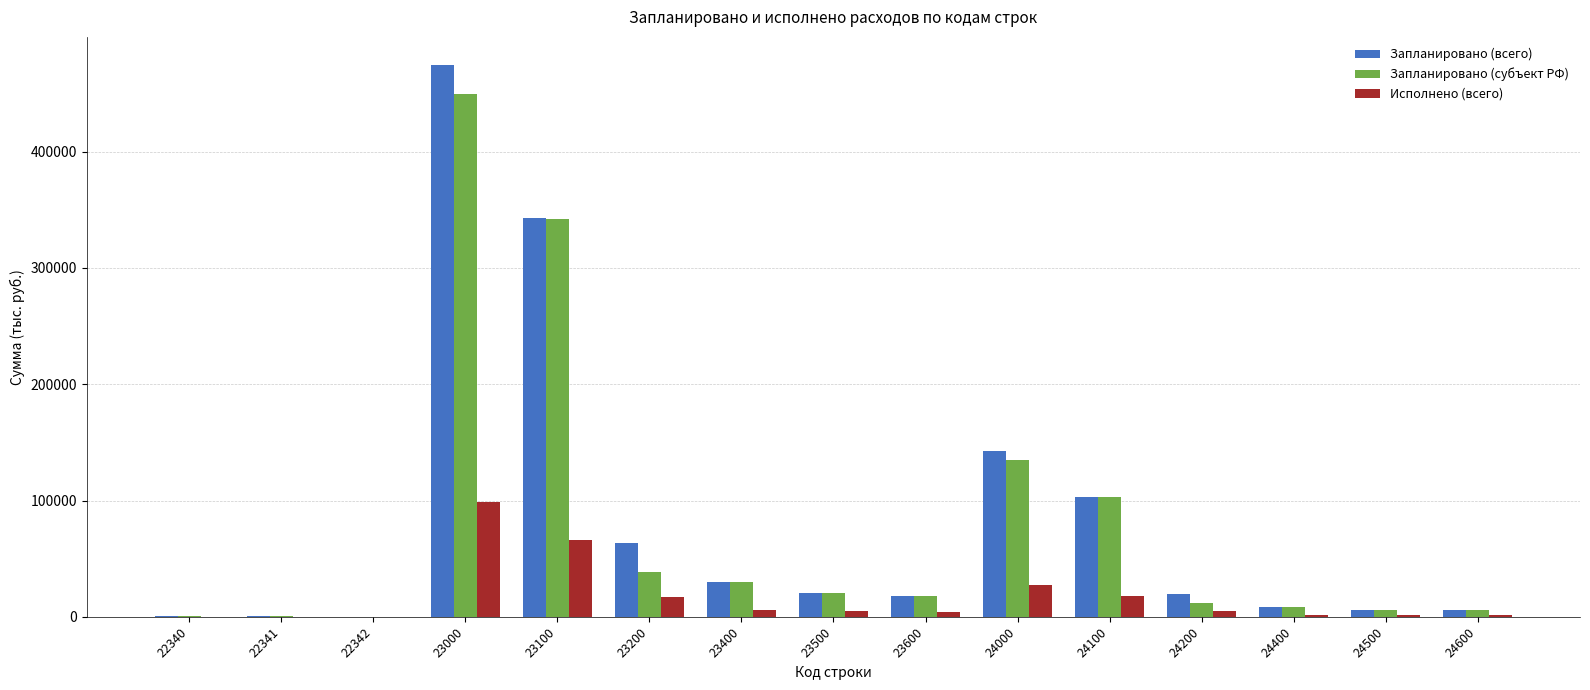

Between 23200 and 24100, which series saw the biggest shift?

Запланировано (субъект РФ)